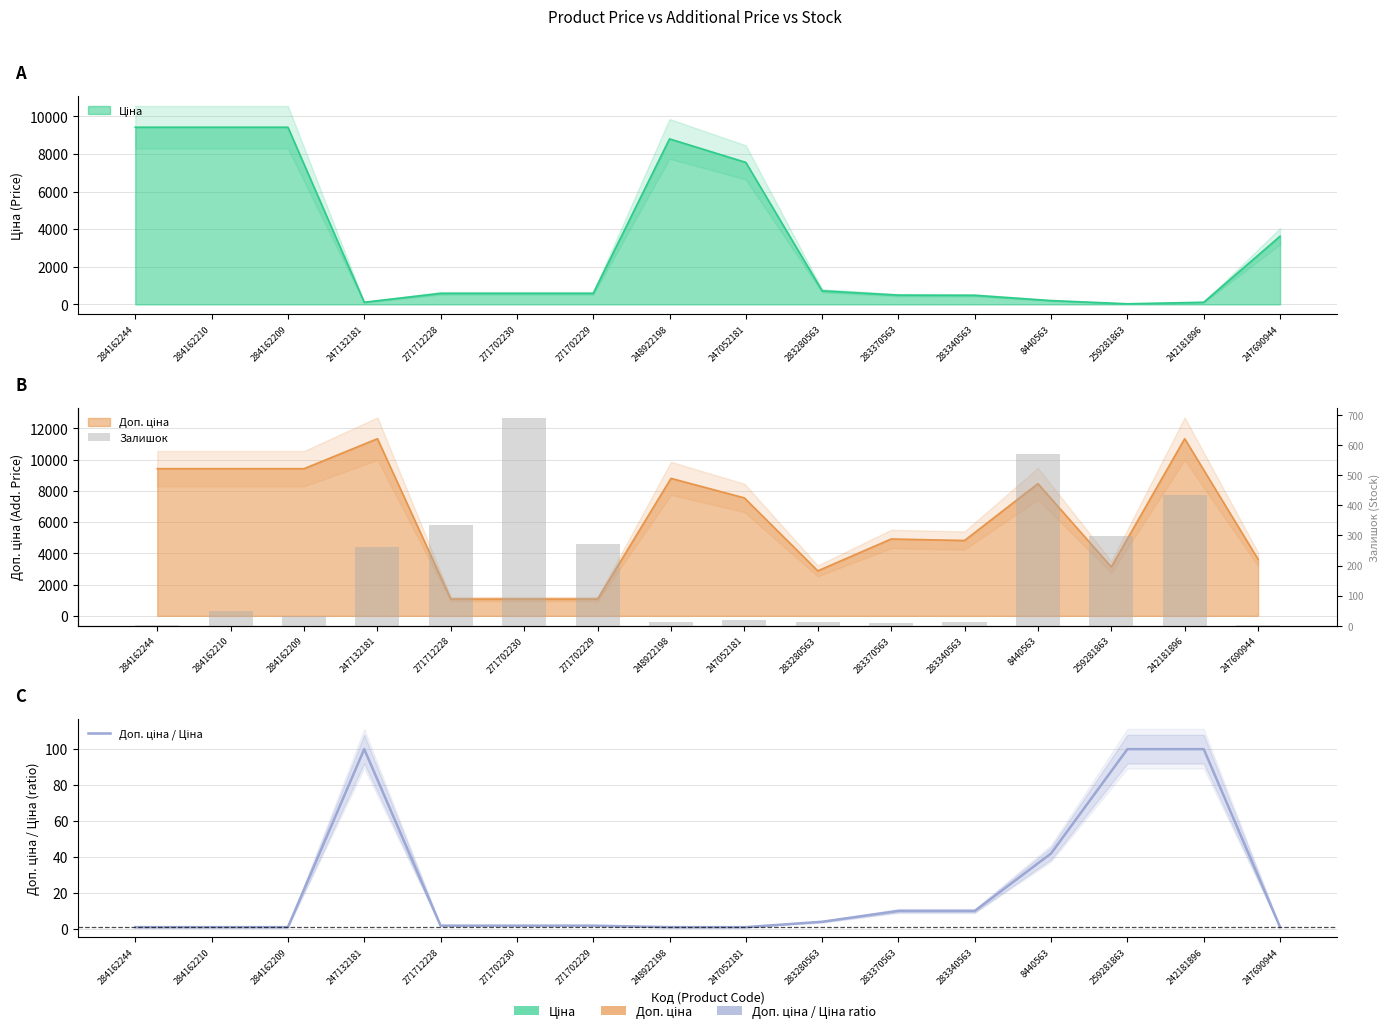

What is the label of the 10th bar from the right?

271702229